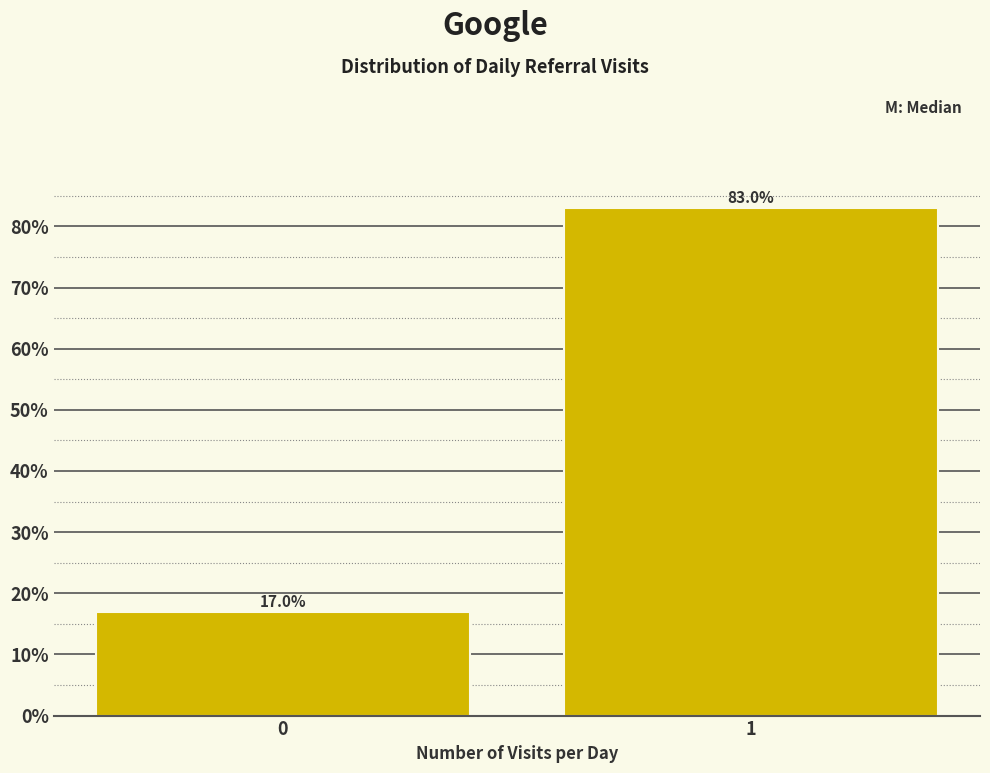

Reading left to right, extract all data points from this chart.

17.0	83.0